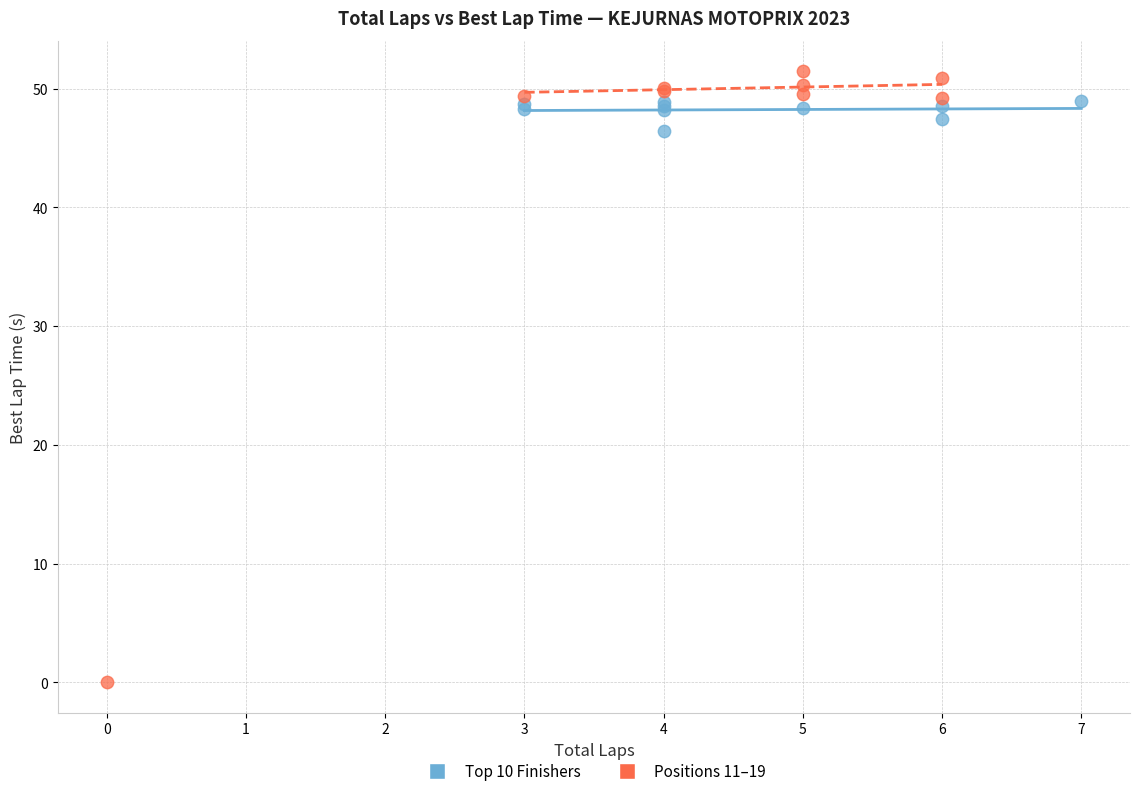

What are all the series names shown in the legend?

Top 10 Finishers, Positions 11–19